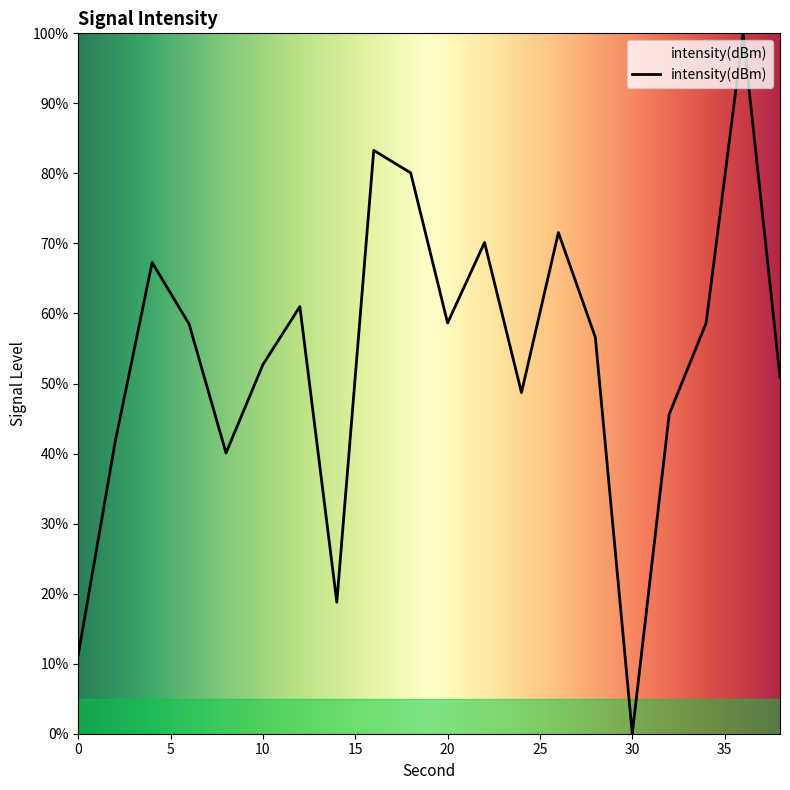

True or false: there are more than 0 points higher than both neighbors.

True